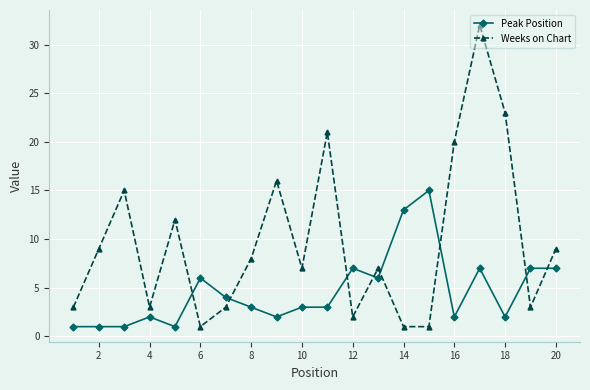

Which series has the largest range (max minus min)?

Weeks on Chart